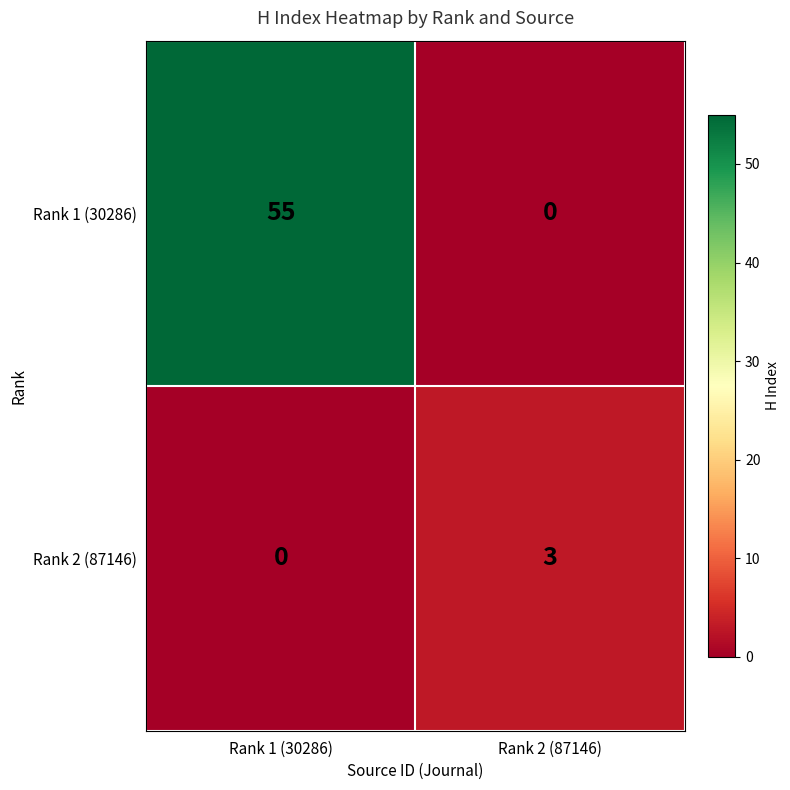

At which label is Rank 1 (30286) closest to 27?

Rank 2 (87146)